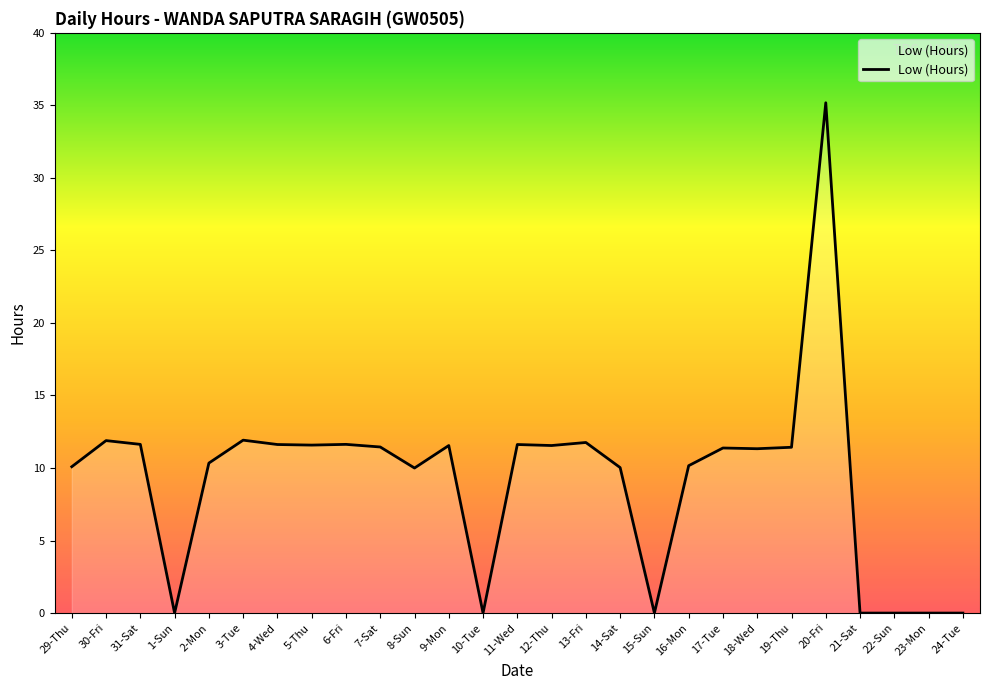

Where is the first local minimum?

1-Sun